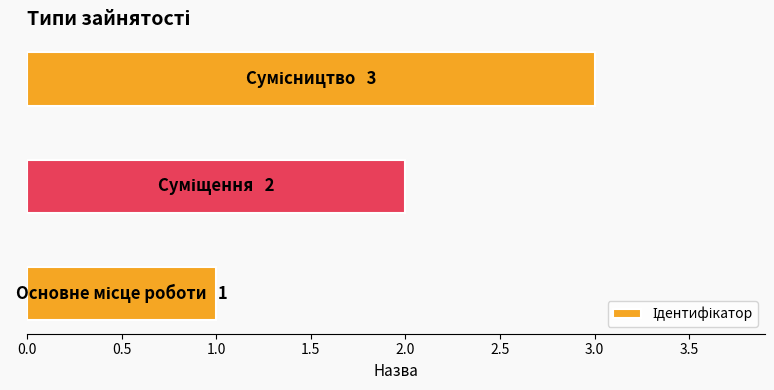

How many categories are shown in the chart?

3